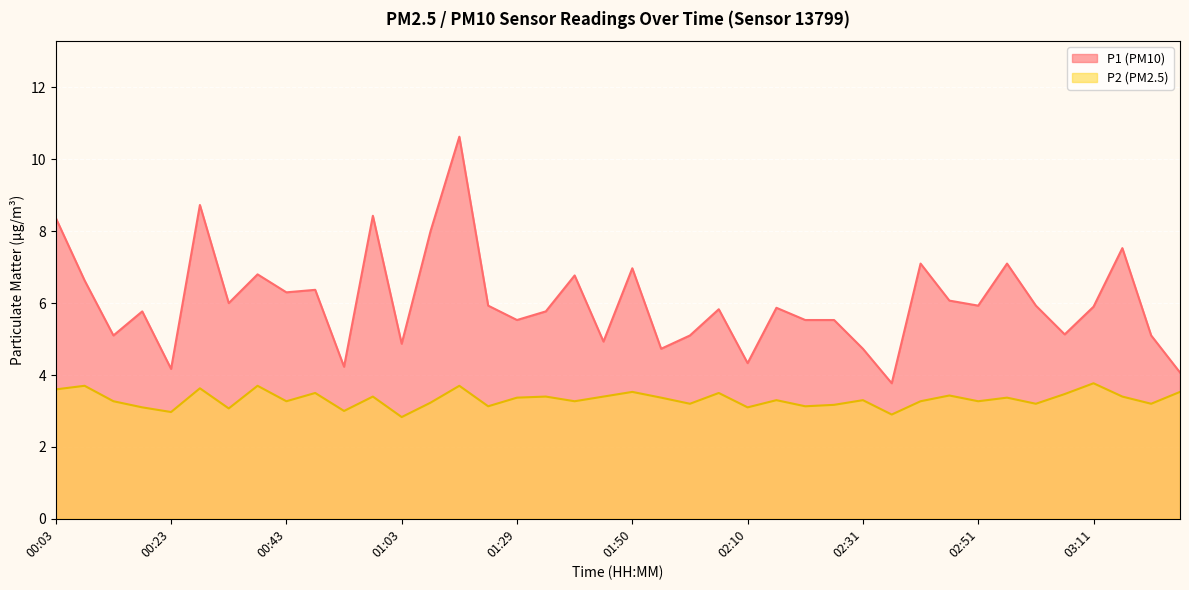

Reading left to right, what are all the values shown in this chart?

P1: 8.4	6.6	5.1	5.8	4.2	8.7	6.0	6.8	6.3	6.4	4.2	8.4	4.9	8.0	10.6	5.9	5.5	5.8	6.8	4.9	7.0	4.7	5.1	5.8	4.3	5.9	5.5	5.5	4.7	3.8	7.1	6.1	5.9	7.1	5.9	5.1	5.9	7.5	5.1	4.1
P2: 3.6	3.7	3.3	3.1	3.0	3.6	3.1	3.7	3.3	3.5	3.0	3.4	2.8	3.2	3.7	3.1	3.4	3.4	3.3	3.4	3.5	3.4	3.2	3.5	3.1	3.3	3.1	3.2	3.3	2.9	3.3	3.4	3.3	3.4	3.2	3.5	3.8	3.4	3.2	3.5